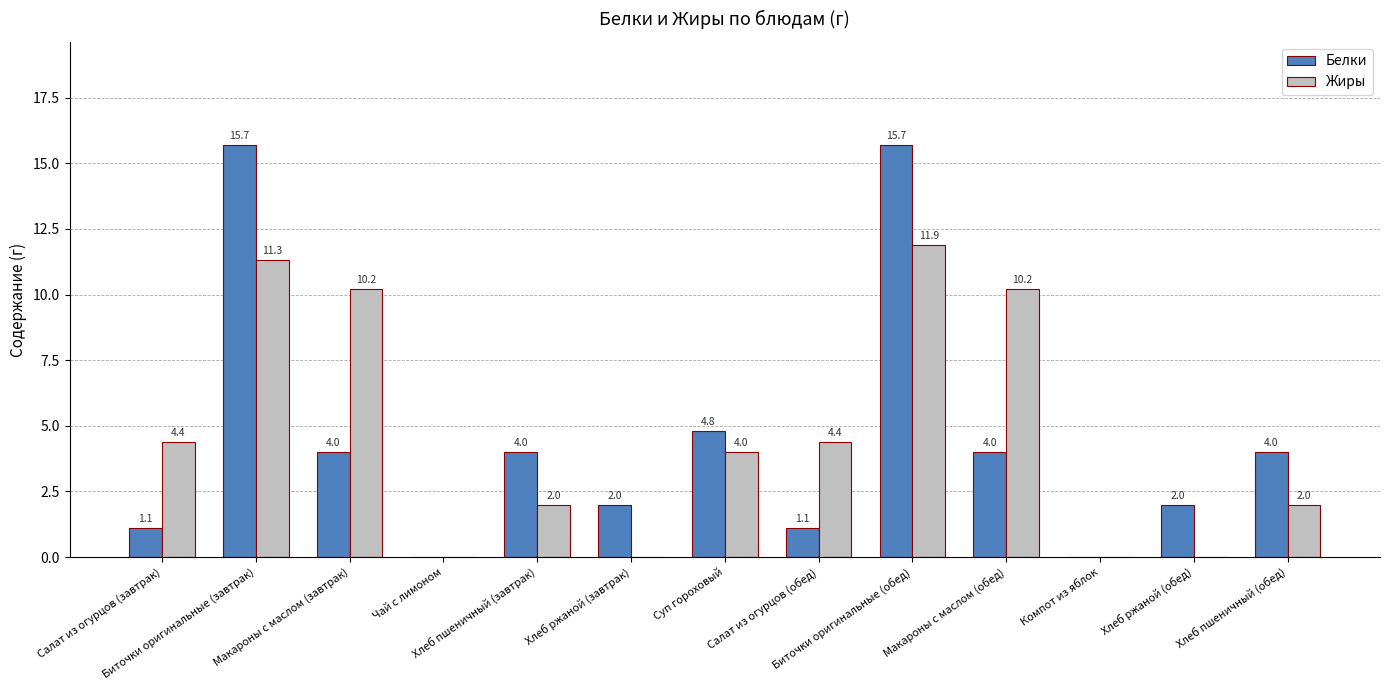

At which label does Белки first exceed 4?

Биточки оригинальные (завтрак)